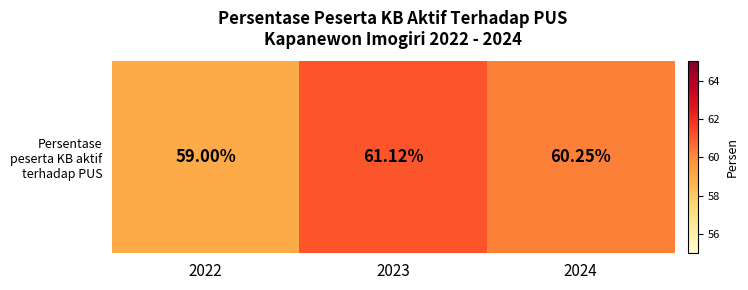

Reading left to right, what are all the values shown in this chart?

59.0	61.1	60.2